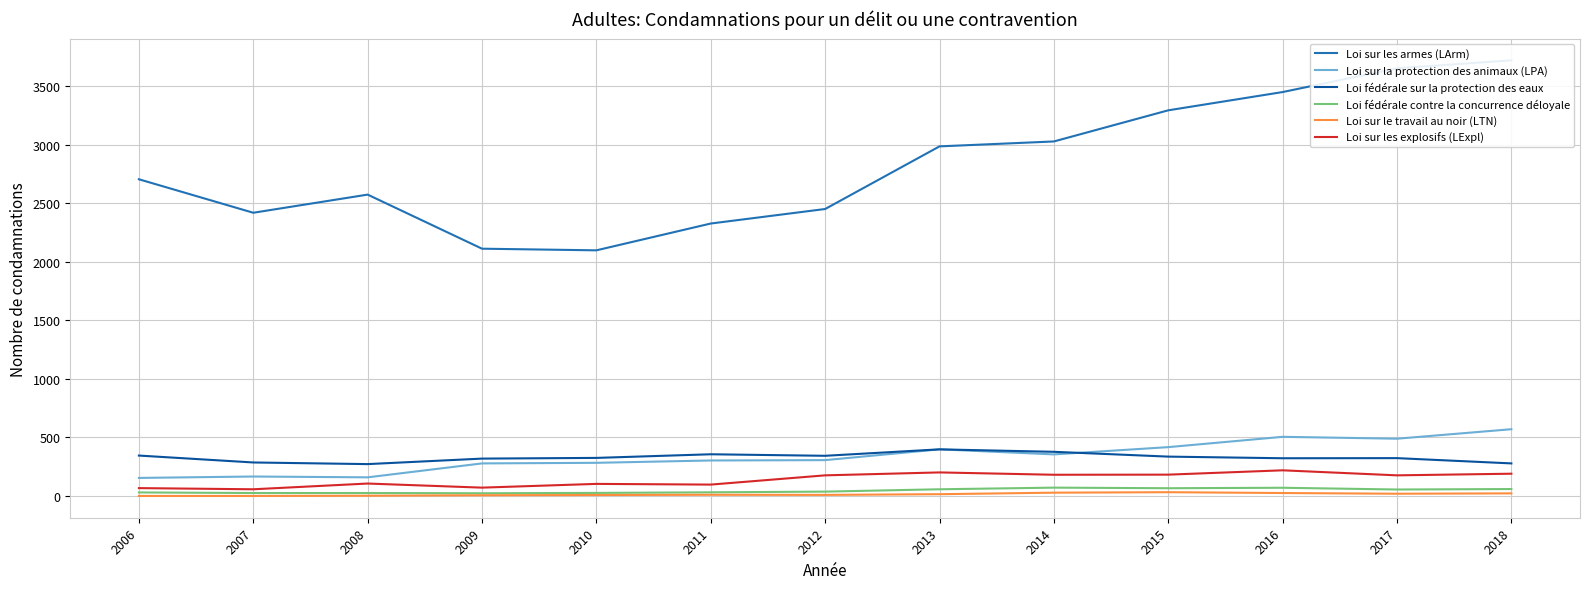

At which label does Loi fédérale contre la concurrence déloyale reach its minimum?

2009